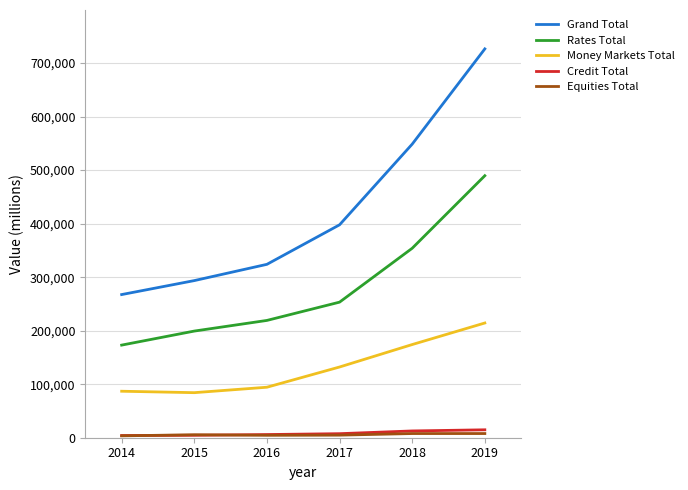

True or false: Rates Total and Money Markets Total cross at least once.

False